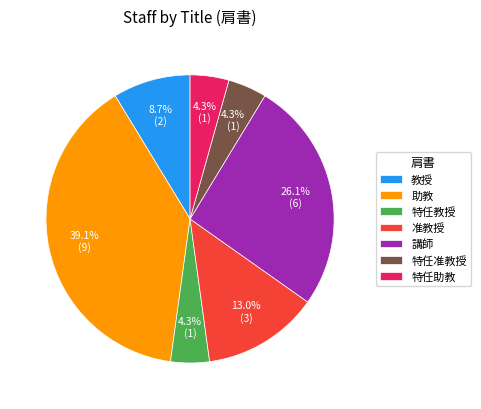

Count the number of slices in the pie.

7